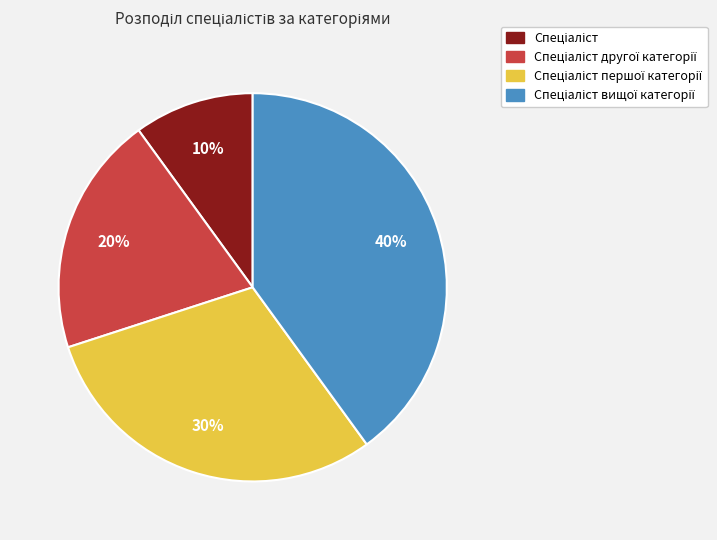

Count the number of slices in the pie.

4